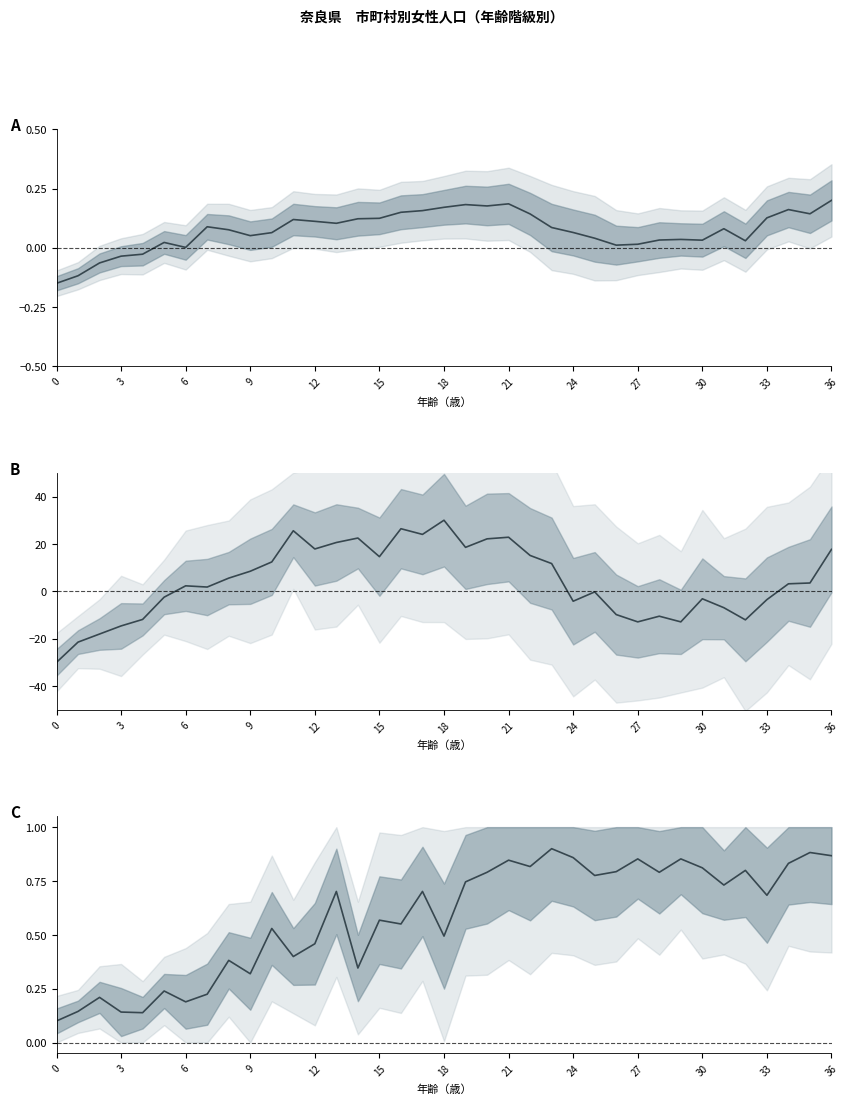

Count the number of categories in the chart.

37